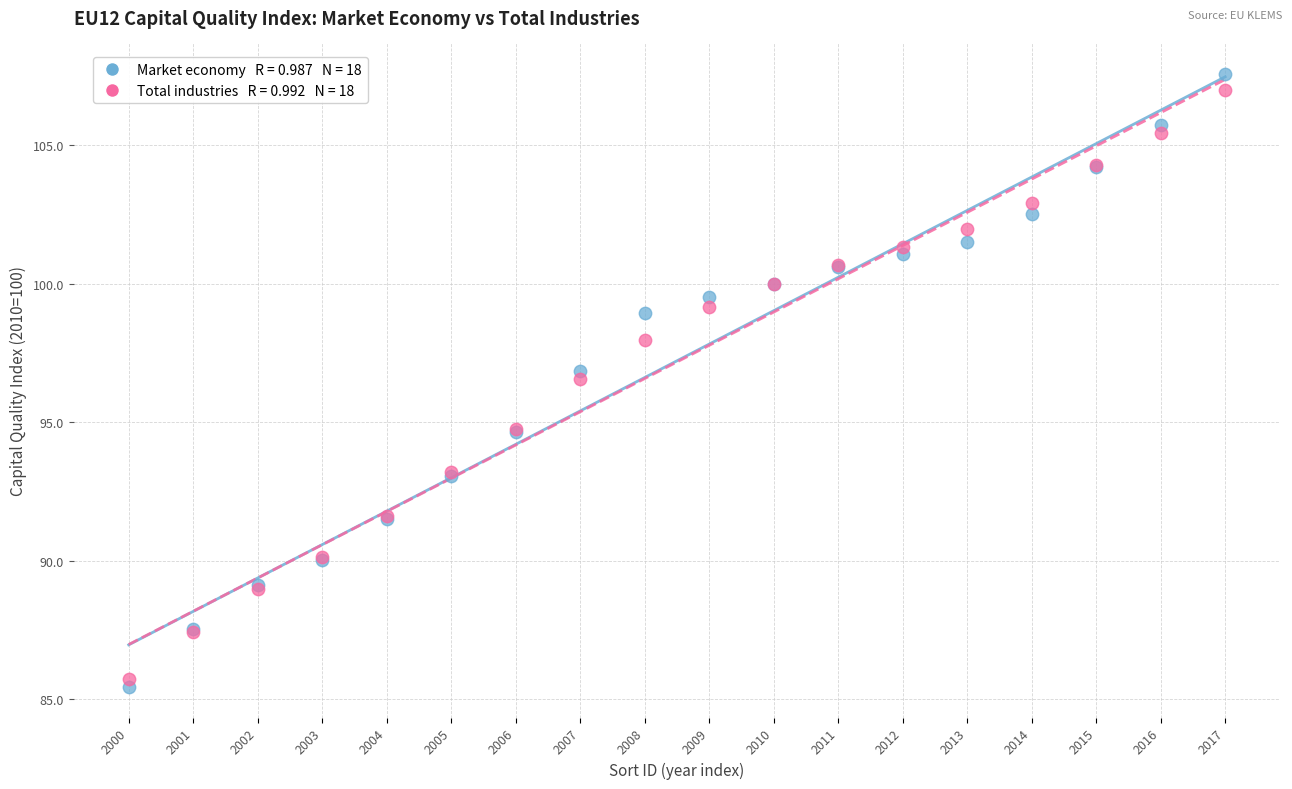

Across all series, what Y value is closest to 96?

96.6